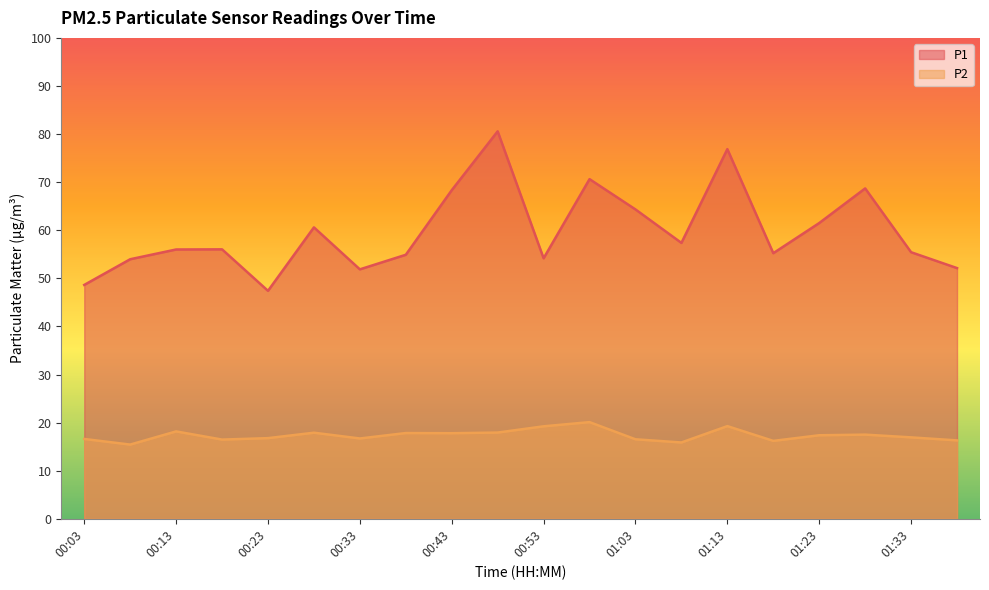

In P1, how many points are higher than both neighbors (excluding endpoints)?

6